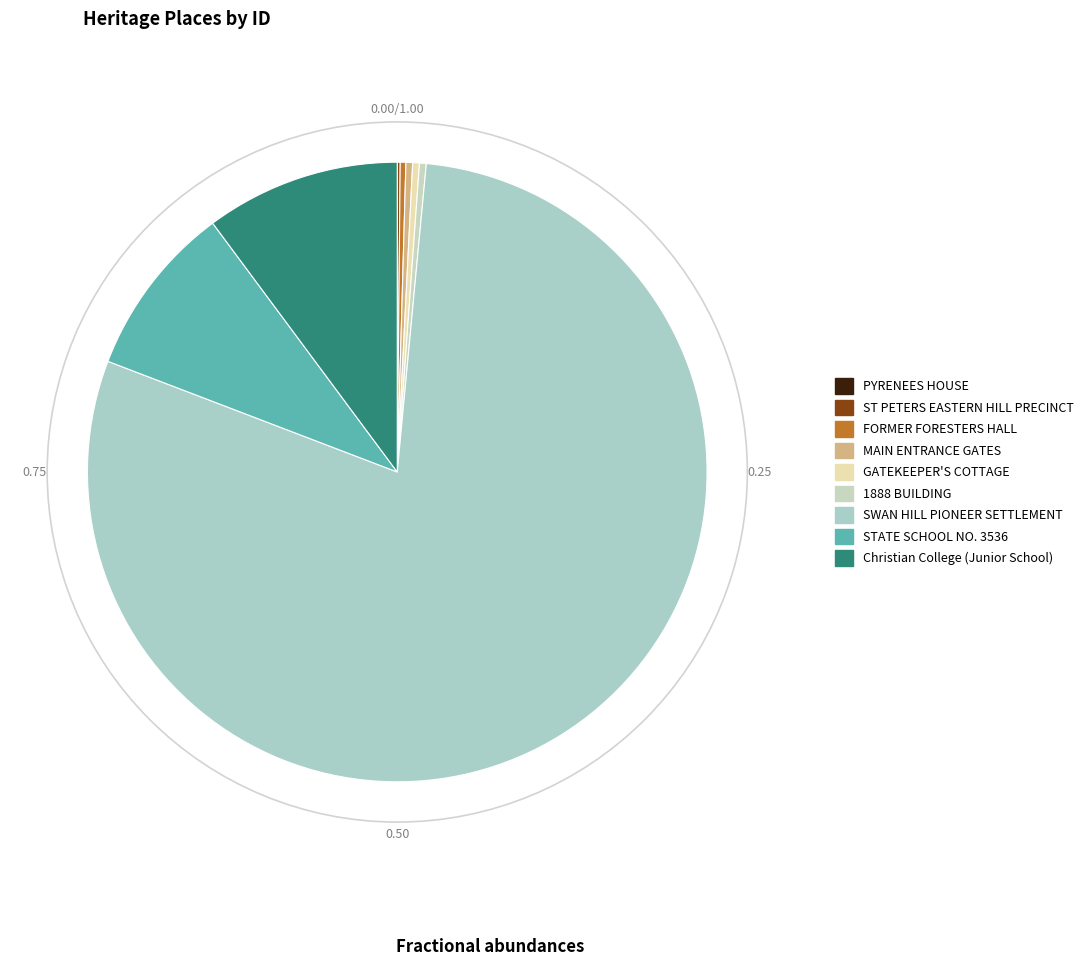

Is it true that STATE SCHOOL NO. 3536 is 9% of the pie?

True